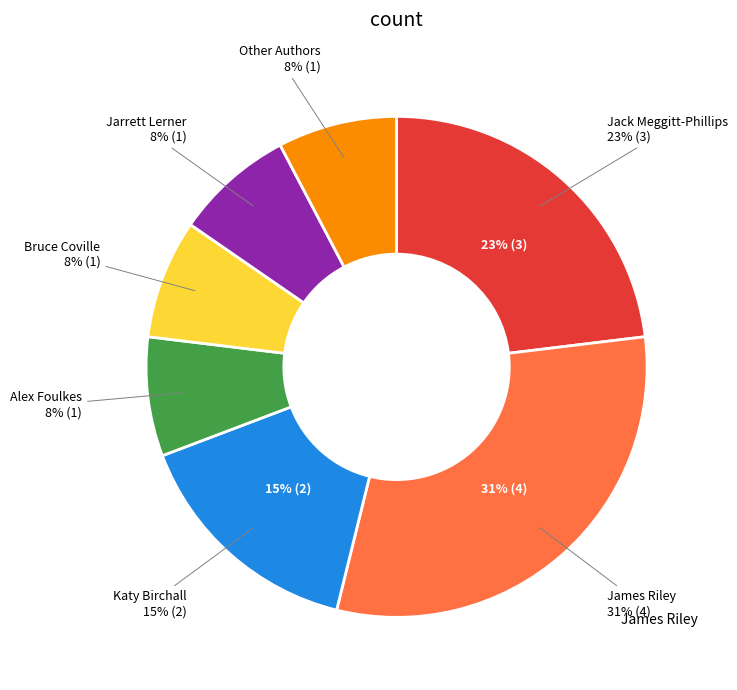

Which category has the biggest portion of the pie?

James Riley